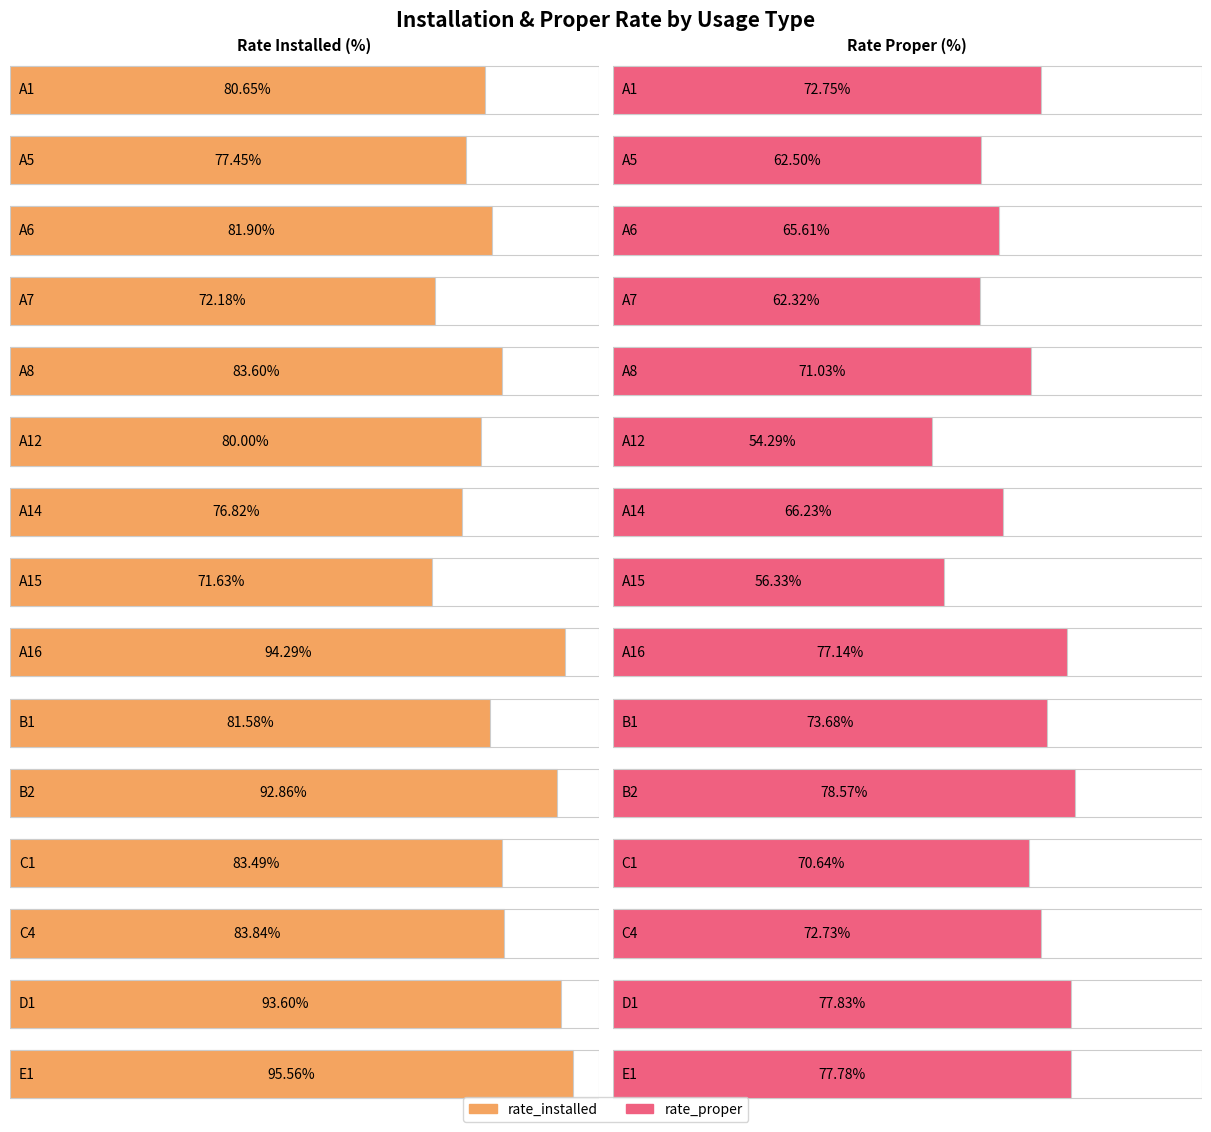

Which series has the largest range (max minus min)?

rate_proper